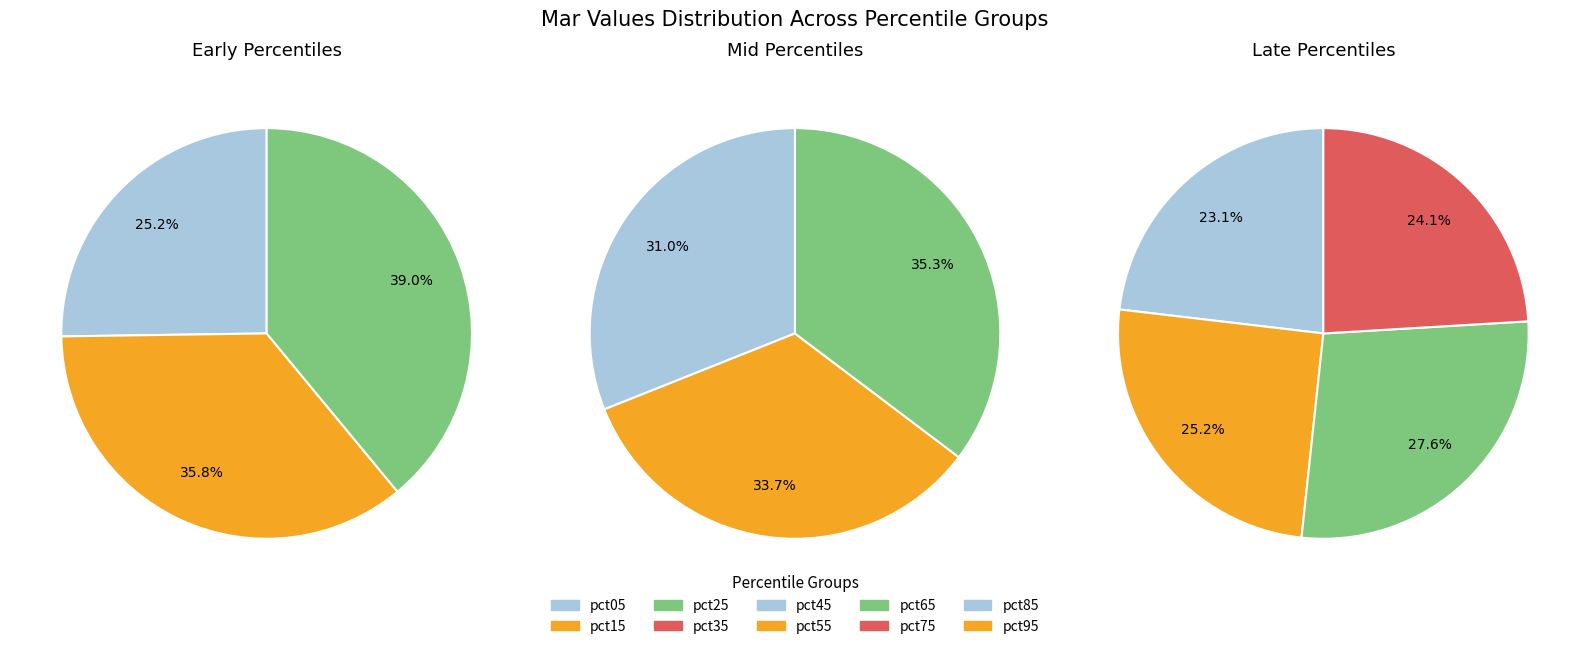

Is pct55 the majority of the pie?

No